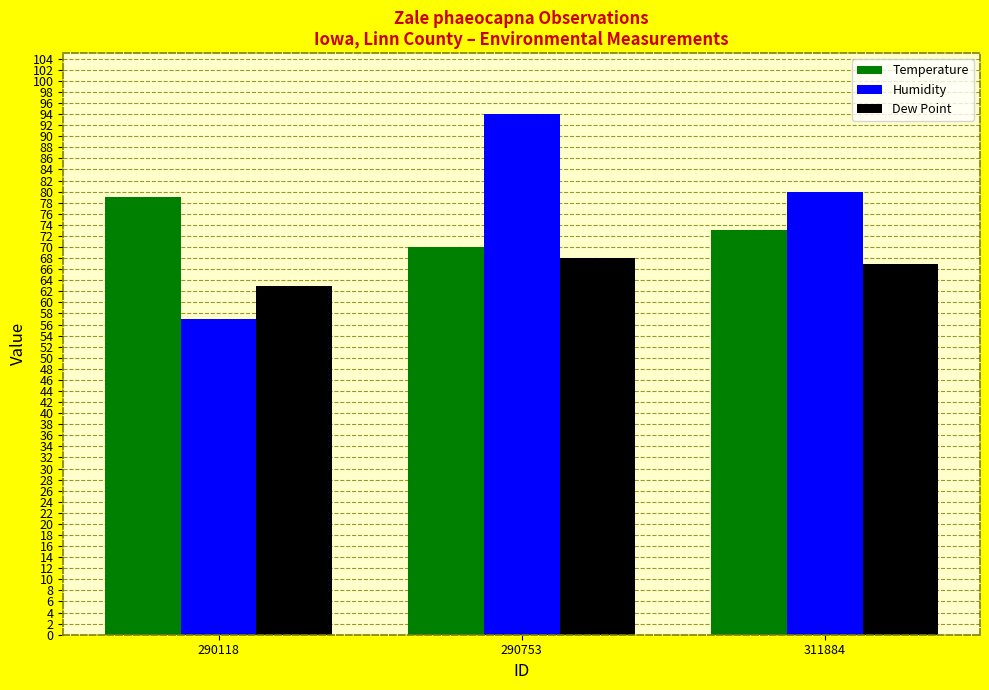

Reading left to right, transcribe all the data shown in this chart.

Temperature: 79	70	73
Humidity: 57	94	80
Dew Point: 63	68	67